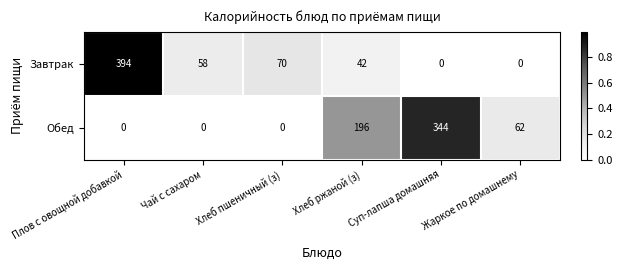

How many data points in Обед are less than 62?

3